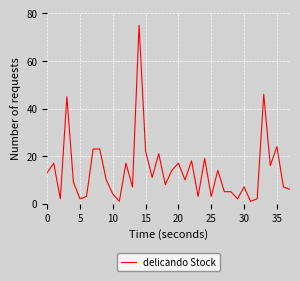

What is the difference between the maximum and minimum values?

74